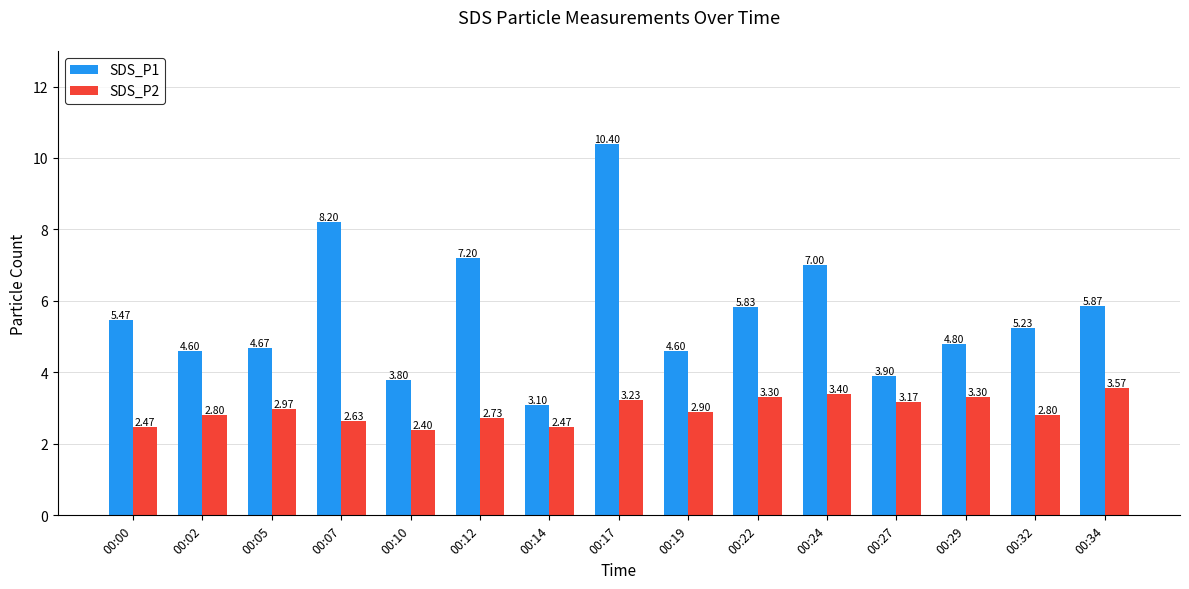

What is the difference between the SDS_P1 values at 00:14 and 00:12?

4.1